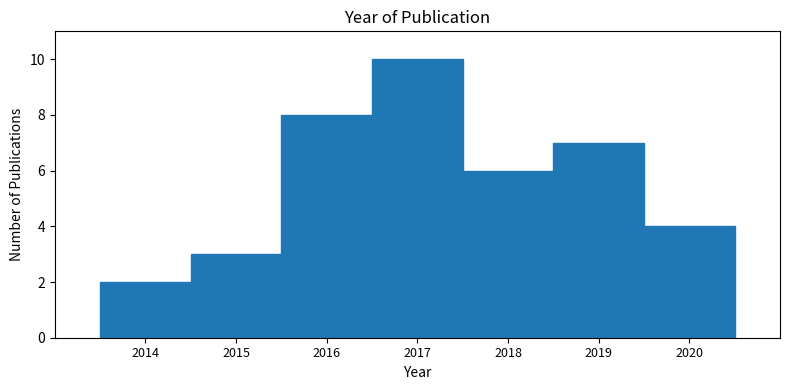

Reading left to right, list every bar in this chart as the range it spans on the x-axis followed by its height. The values are not printed on the chart, so give them approximately, as read against the axis.

2013.5 to 2014.5: 2
2014.5 to 2015.5: 3
2015.5 to 2016.5: 8
2016.5 to 2017.5: 10
2017.5 to 2018.5: 6
2018.5 to 2019.5: 7
2019.5 to 2020.5: 4